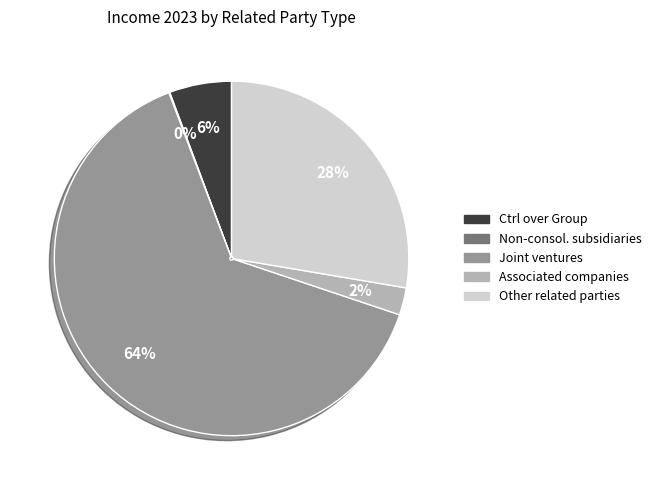

To the nearest percent, what is the difference between the largest and smallest slice percentages?

64%